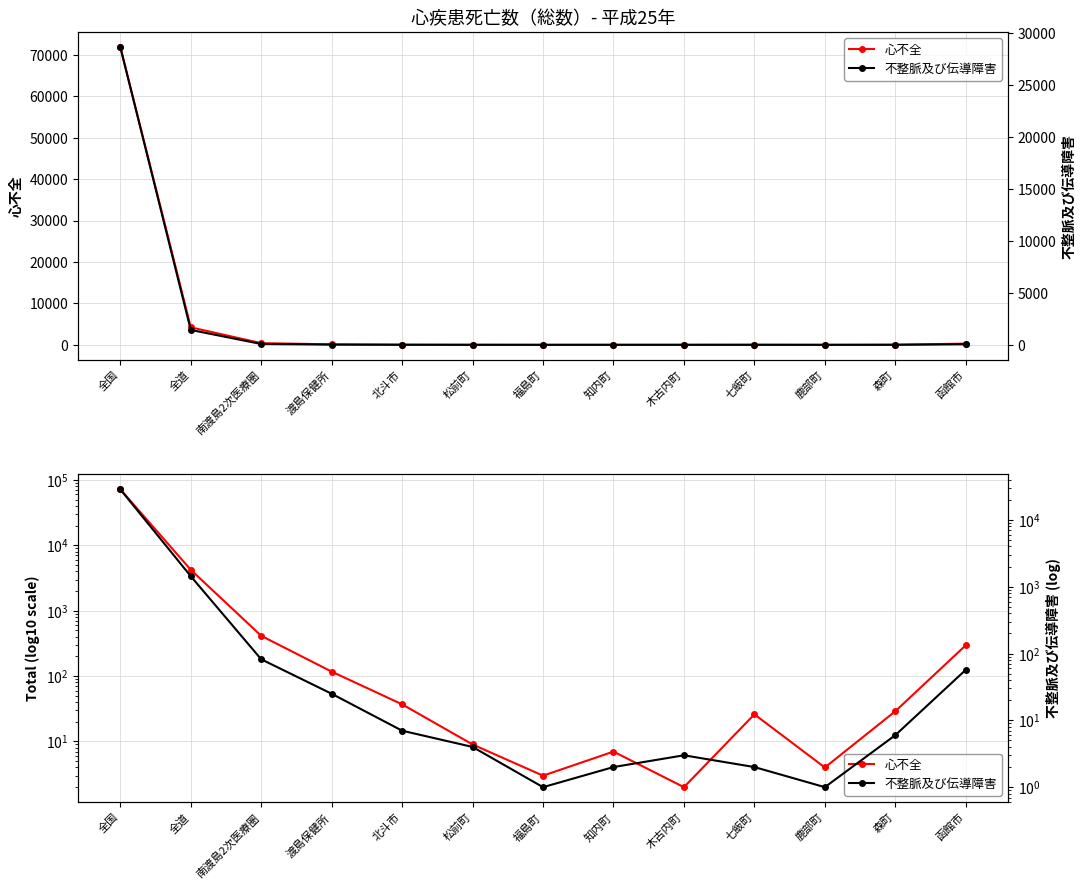

What is the sum of all 不整脈及び伝導障害 values?

30301